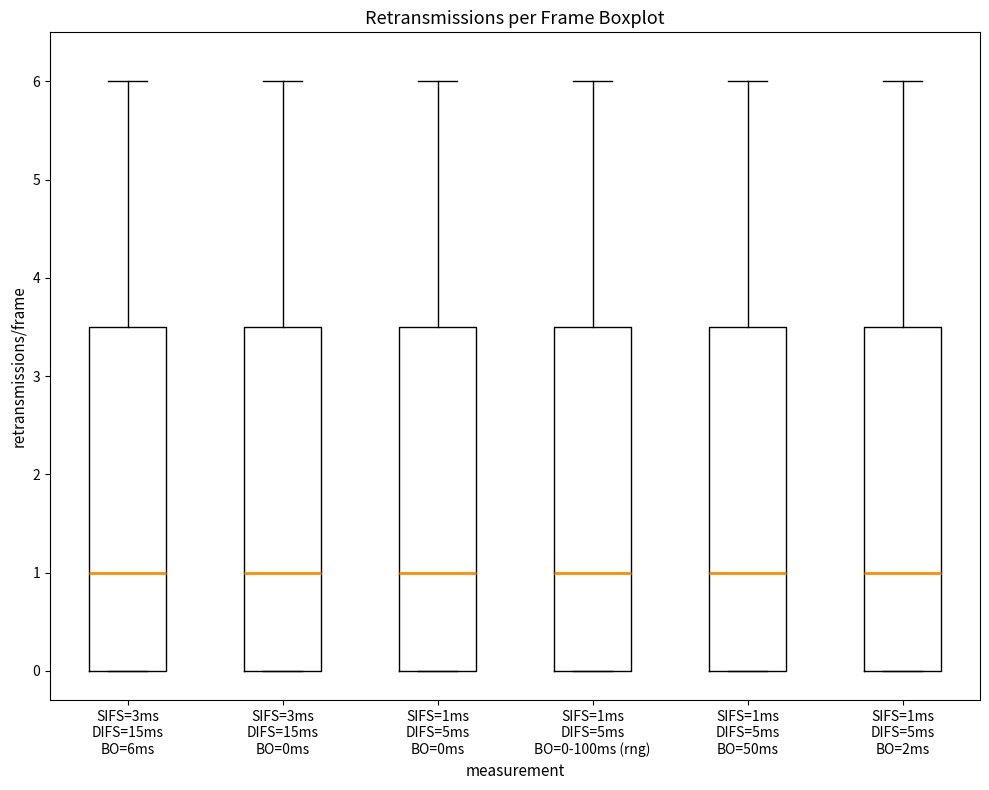

Where is the lower edge of the box for SIFS=1ms DIFS=5ms BO=50ms on the y-axis? The values are not printed on the chart, so give them approximately, as read against the axis.

0.0